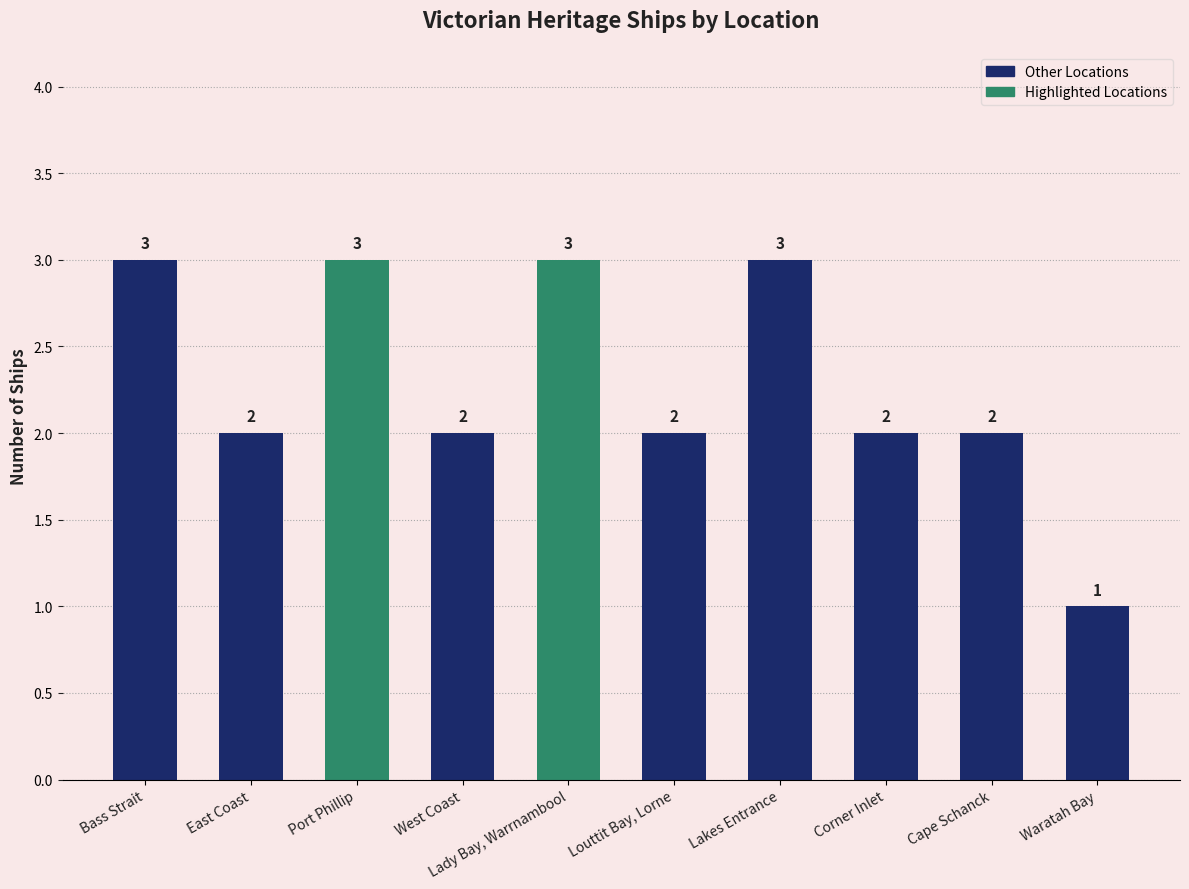

What is the label of the 2nd bar from the left?

East Coast